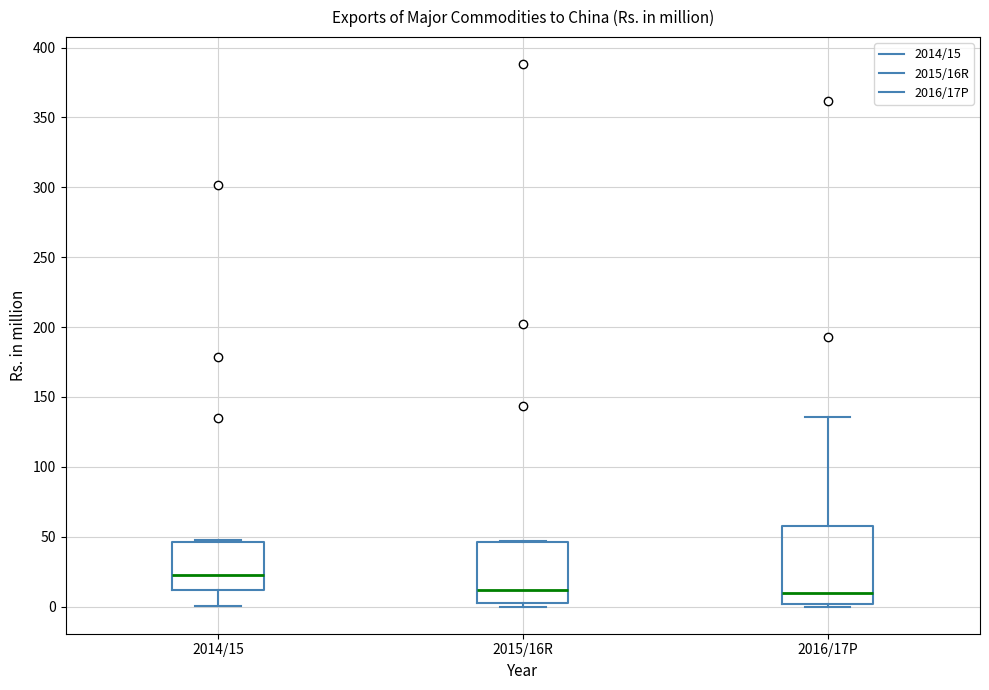

Reading left to right, transcribe this box plot: for each box, give where its median line is, the range the box spans, and where its two whiskers end, as read against the y-axis. The values are not printed on the chart, so give them approximately, as read against the axis.

2014/15: median 20, box 10 to 45, whiskers 0 to 45
2015/16R: median 10, box 5 to 45, whiskers 0 to 45
2016/17P: median 10, box 0 to 60, whiskers 0 (just below the box's lower edge) to 135